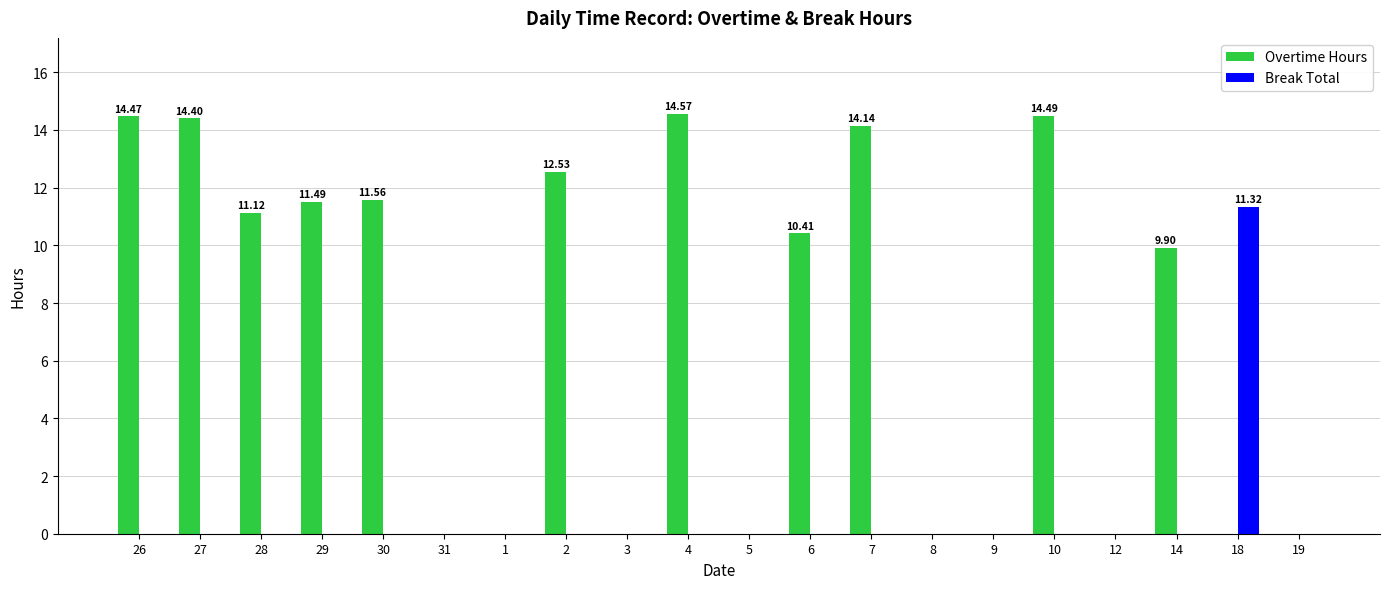

What is the greatest value displayed?

14.6